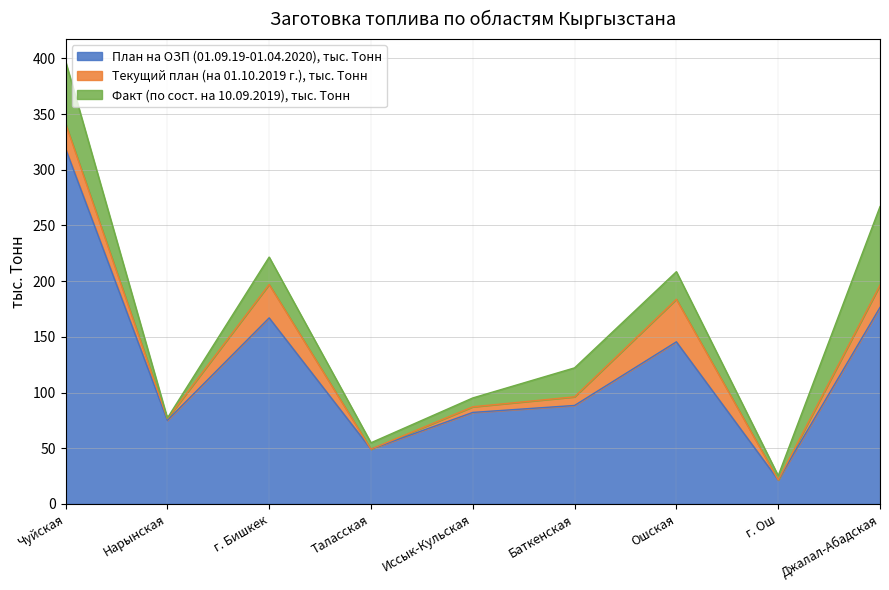

Is the value of План на ОЗП (01.09.19-01.04.2020), тыс. Тонн at Чуйская greater than the value of Факт (по сост. на 10.09.2019), тыс. Тонн at Нарынская?

Yes